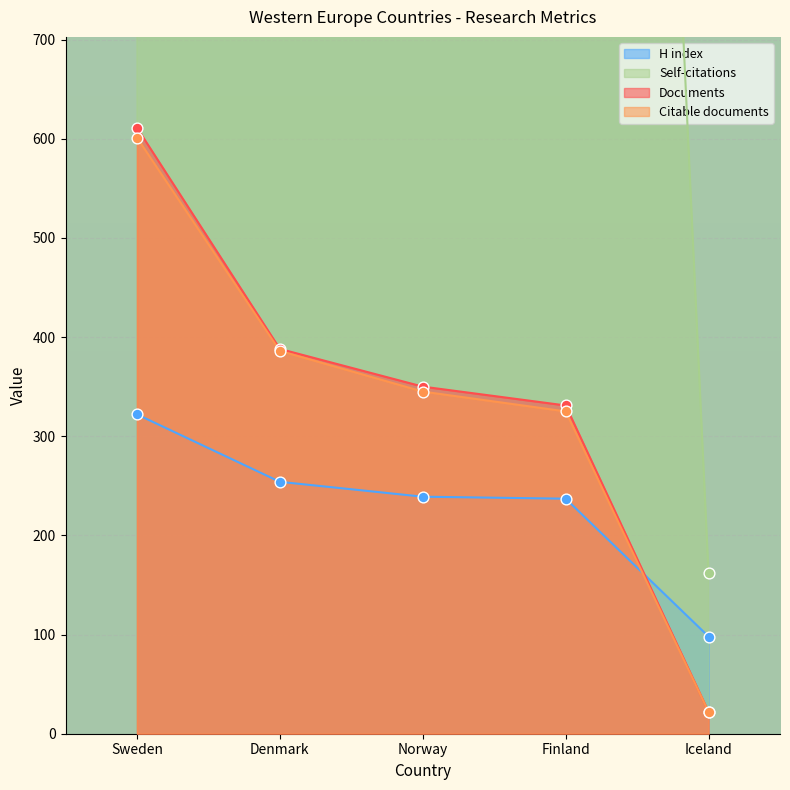

At how many categories does at least one series exceed 1010?

4